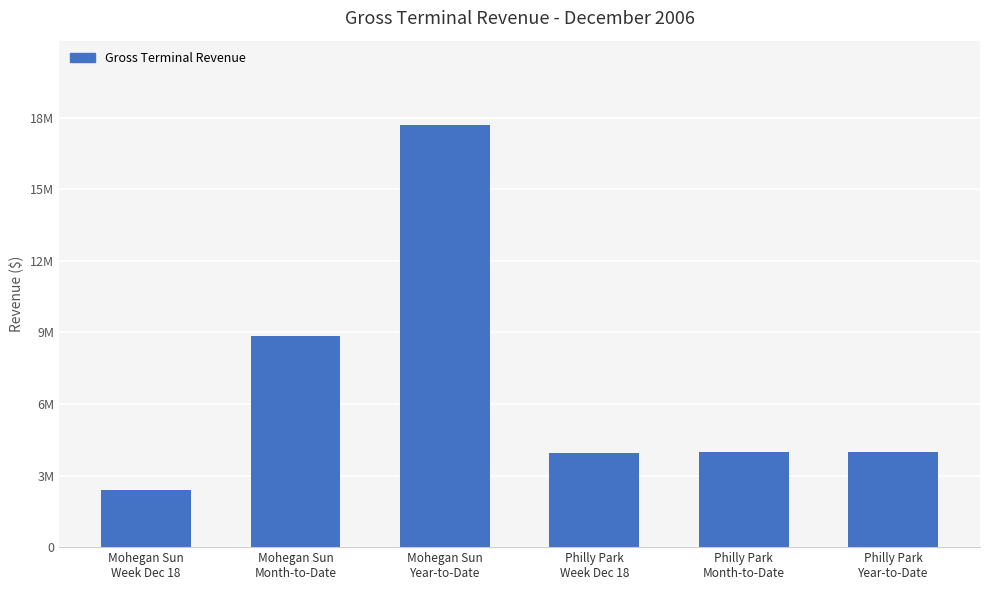

Approximately how many times larger is the value at Mohegan Sun
Year-to-Date compared to Philly Park
Month-to-Date?

4.4